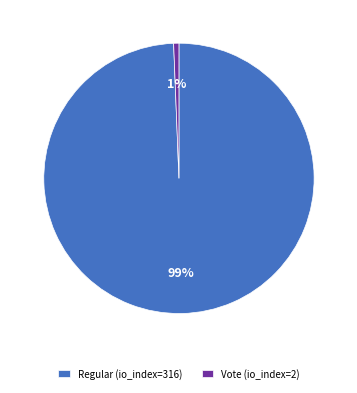

How many slices are in this pie chart?

2